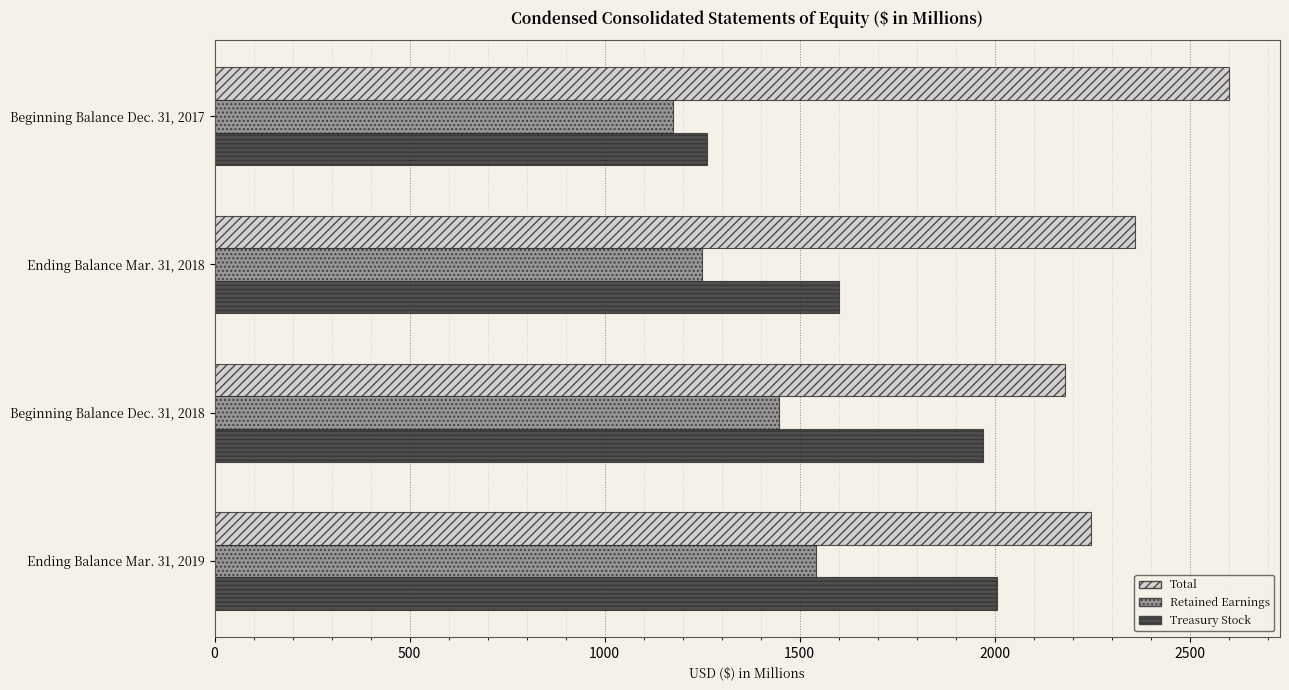

Which series has the largest range (max minus min)?

Treasury Stock